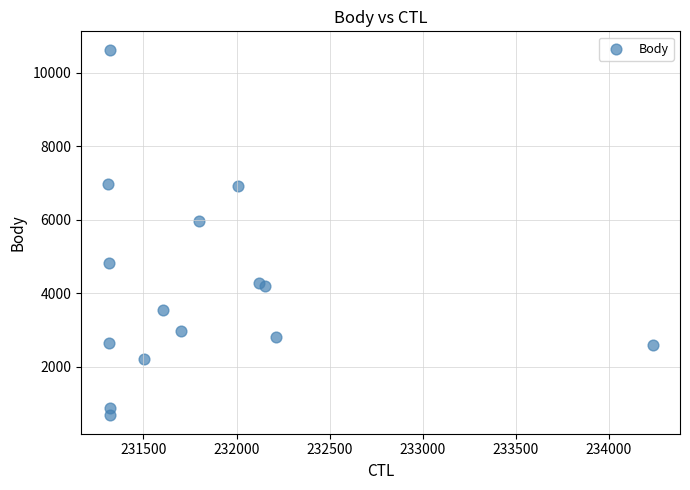

What Y value in the scatter plot is closest to 5657?

5964